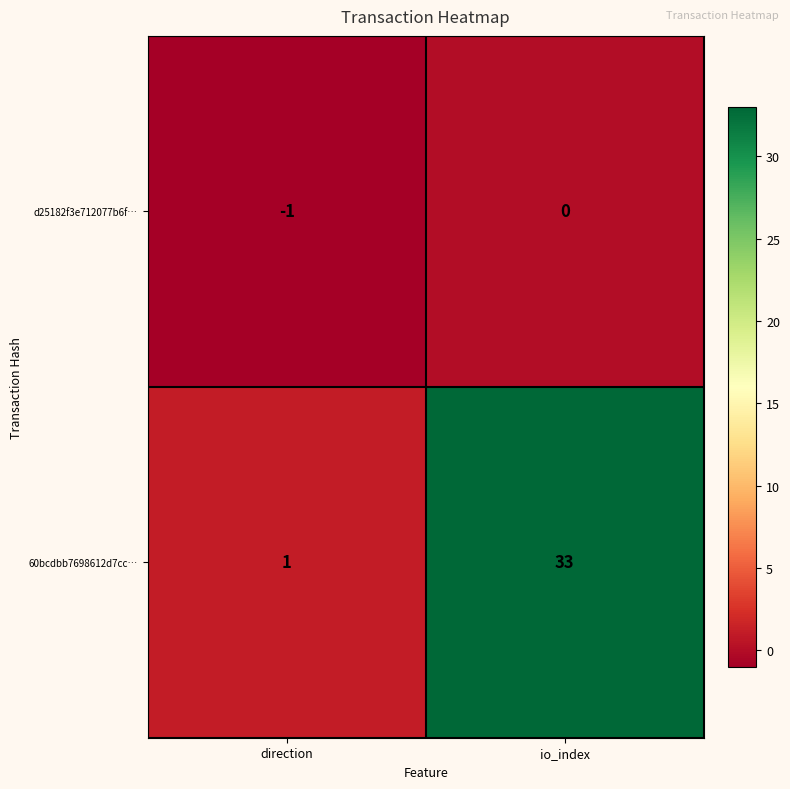

Is it true that d25182f3e712077b6f… equals -1 at io_index?

False